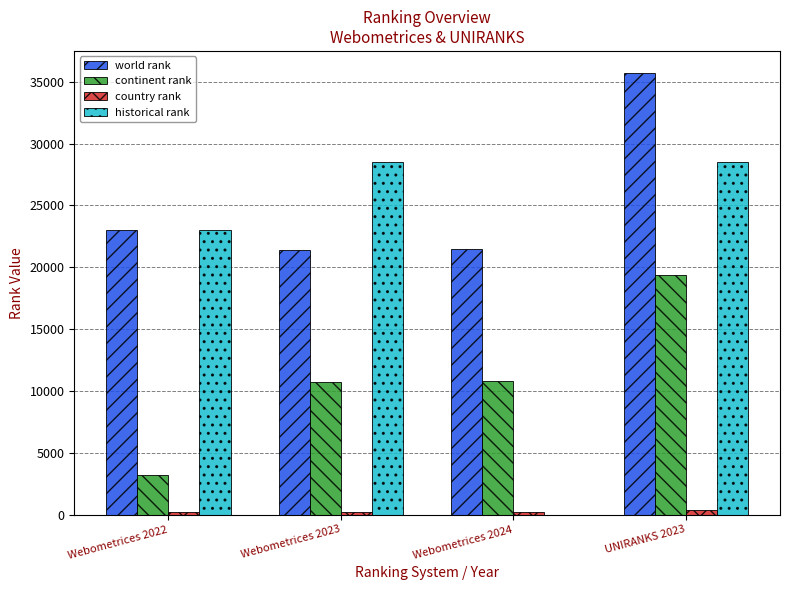

At which label is historical rank closest to 14278?

Webometrices 2022